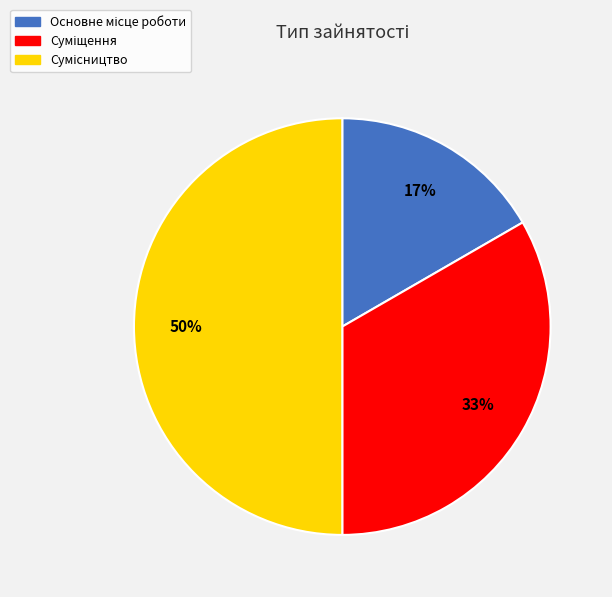

To the nearest percent, what is the average slice percentage?

33%